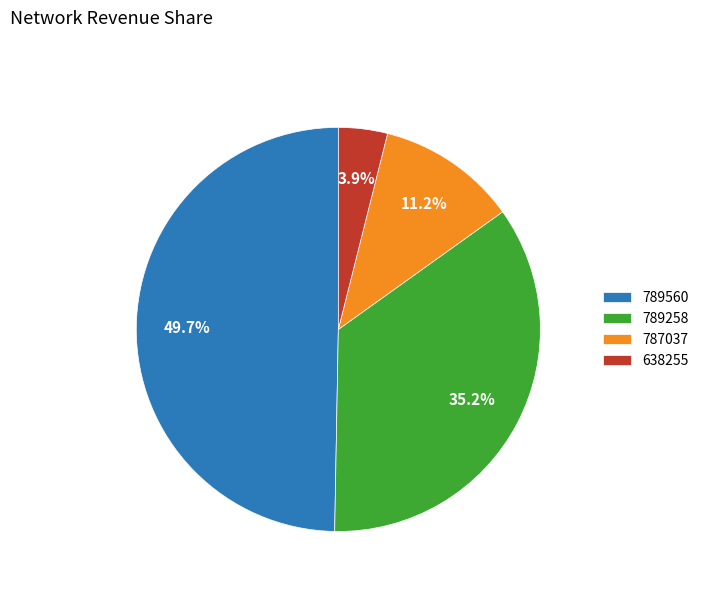

To the nearest percent, what portion does 789258 represent?

35%